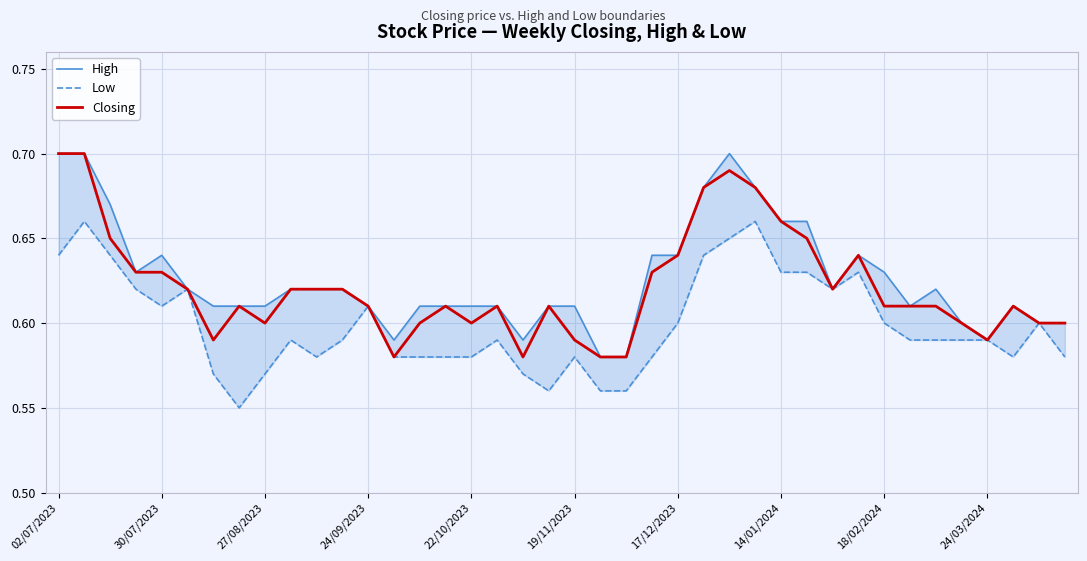

Which series changed the most between 27/08/2023 and 20?

High